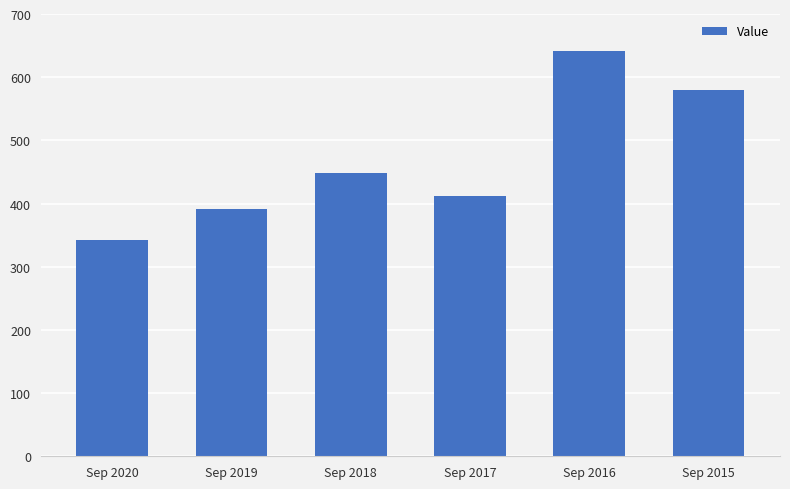

What is the sum of the values at Sep 2017 and Sep 2020?

755.1